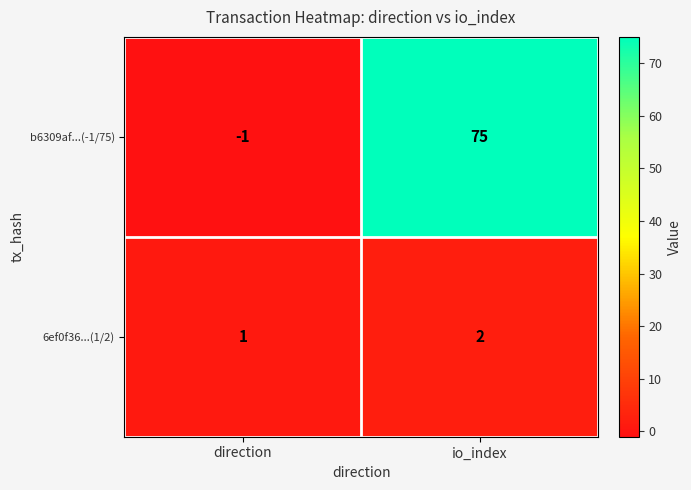

What is the minimum value shown in the chart?

-1